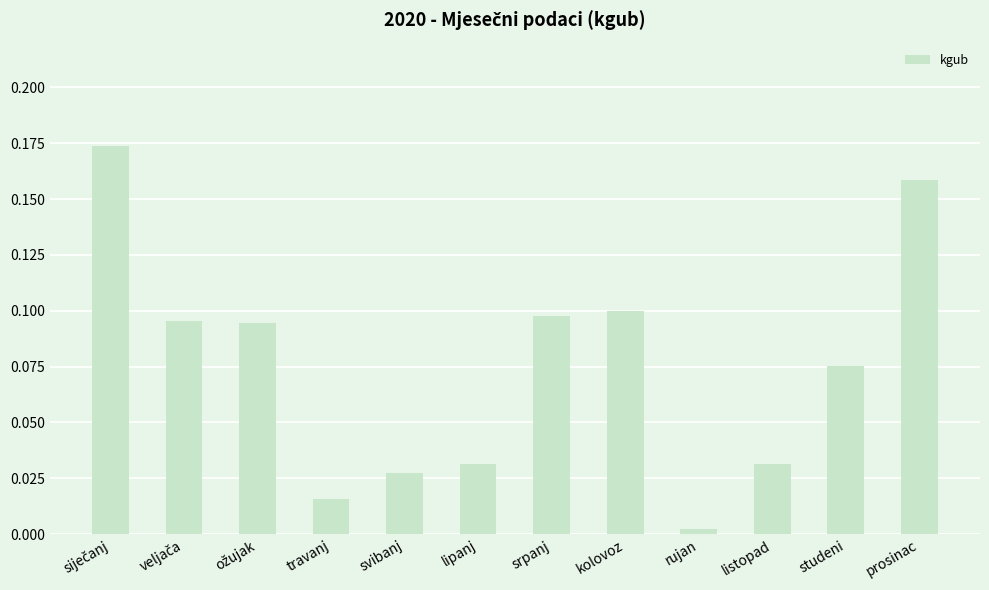

How many series are shown in this chart?

1